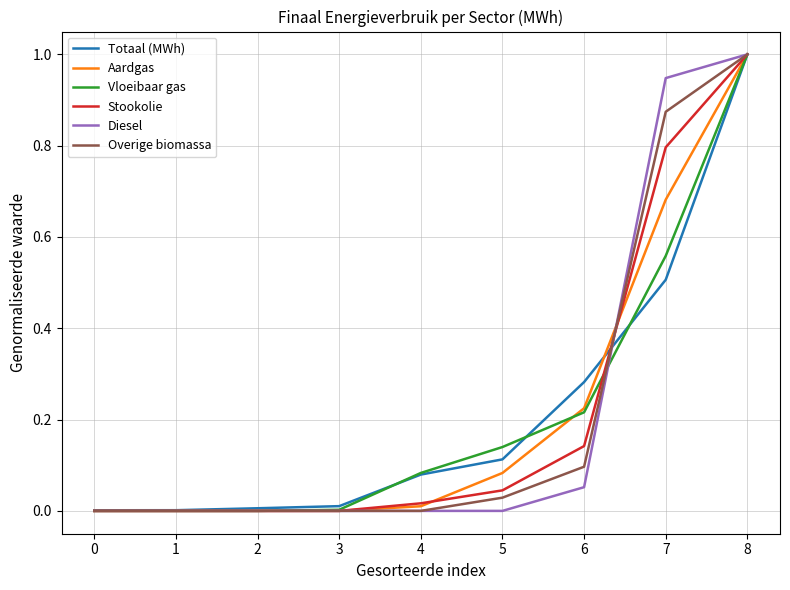

True or false: Diesel has a value of -0.6 at 2.

False